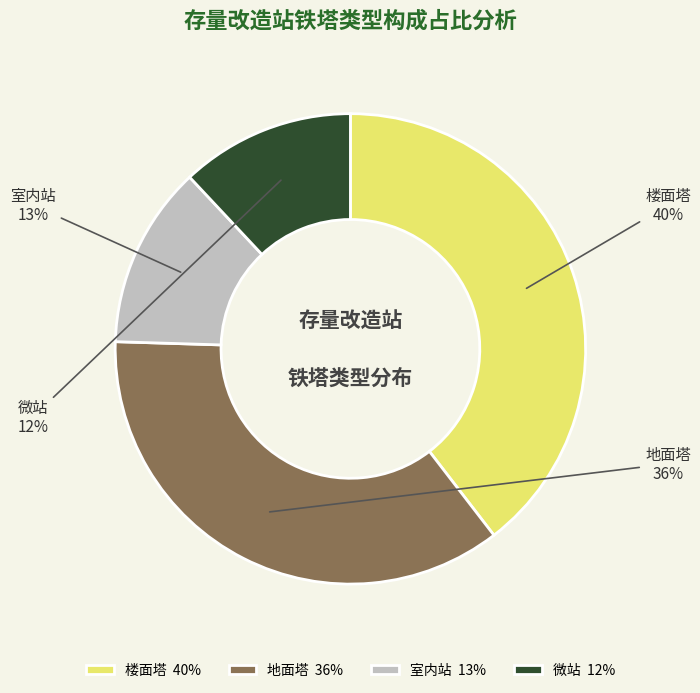

How many segments does this pie chart have?

4